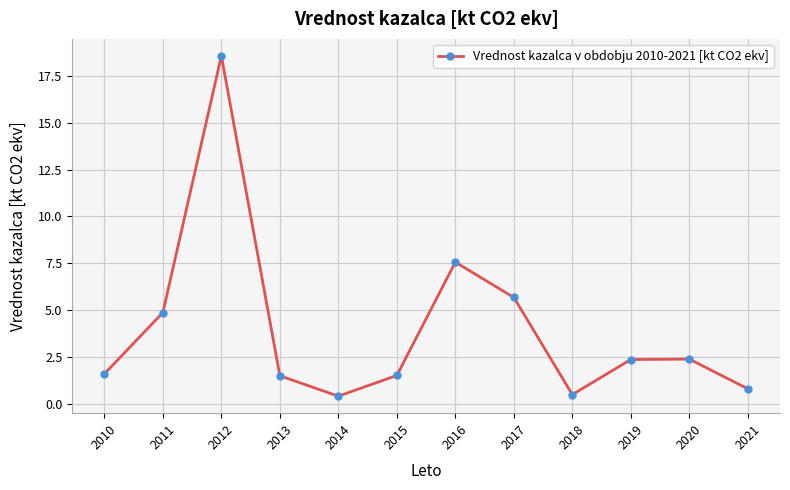

What is the smallest value displayed?

0.4